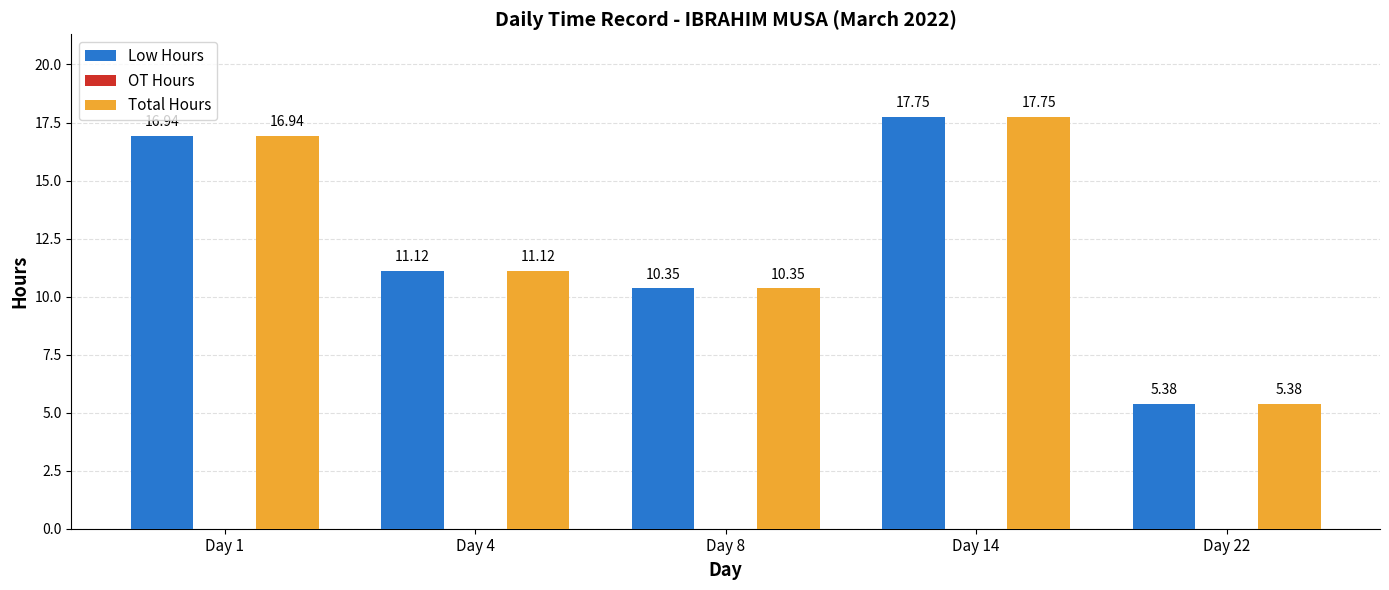

Is the value of Total Hours at Day 22 greater than the value of Low Hours at Day 14?

No